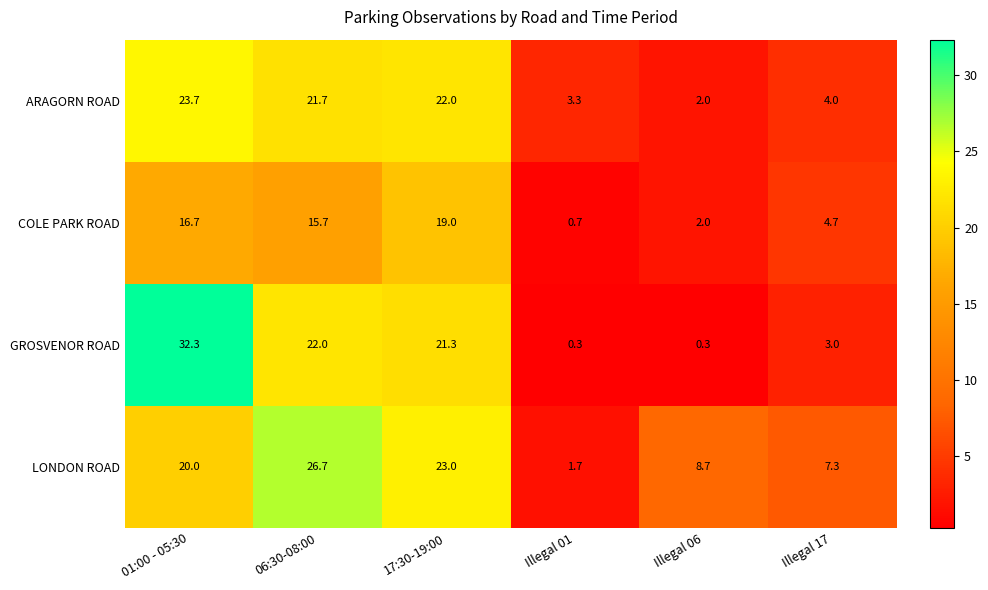

What is the average value of the LONDON ROAD series?

14.6